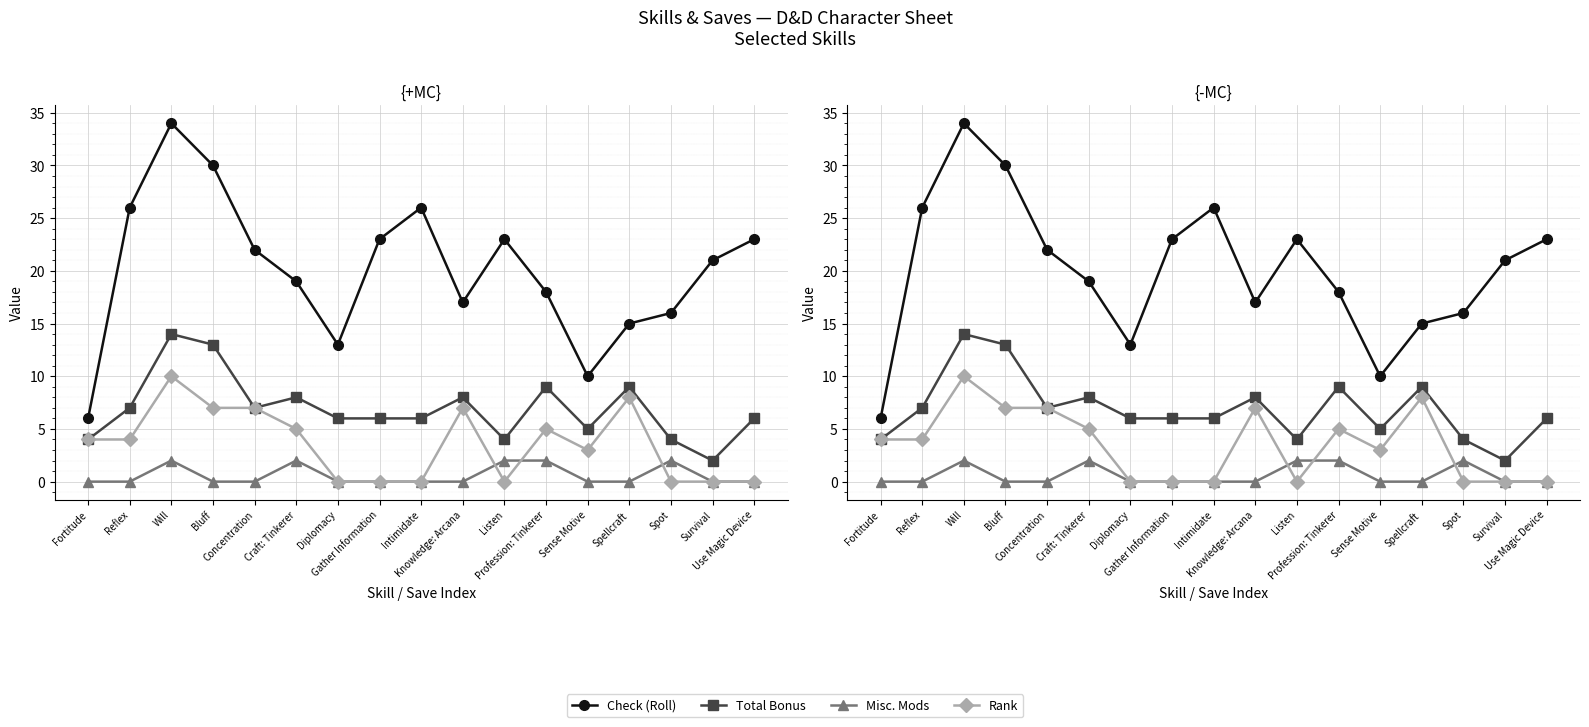

How many interior local valleys does the Rank series have?

2